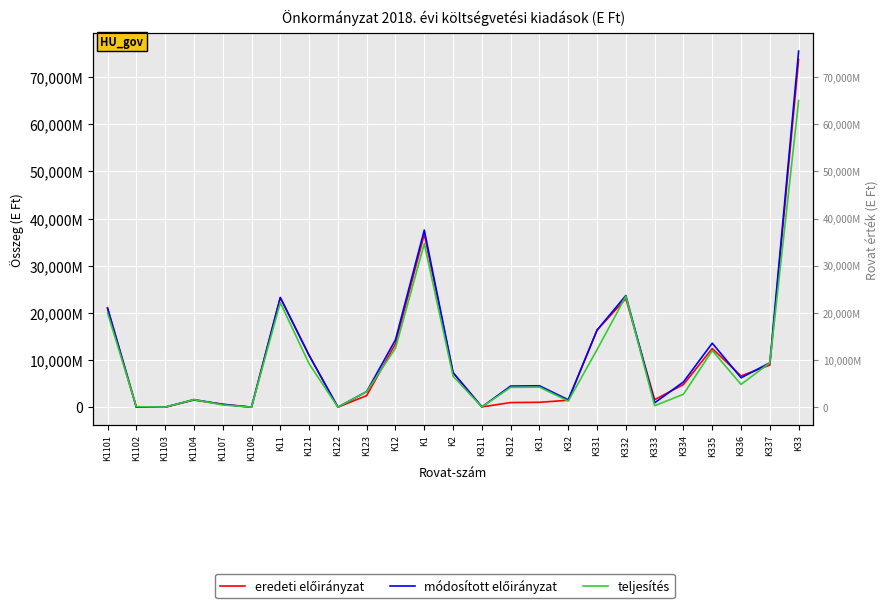

At which label is módosított előirányzat closest to 37754498?

K1